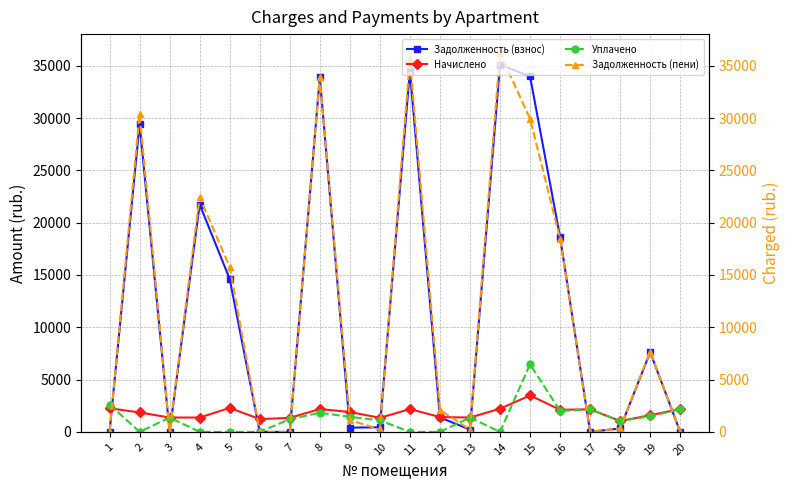

At which label does Задолженность (взнос) first exceed 1385?

2